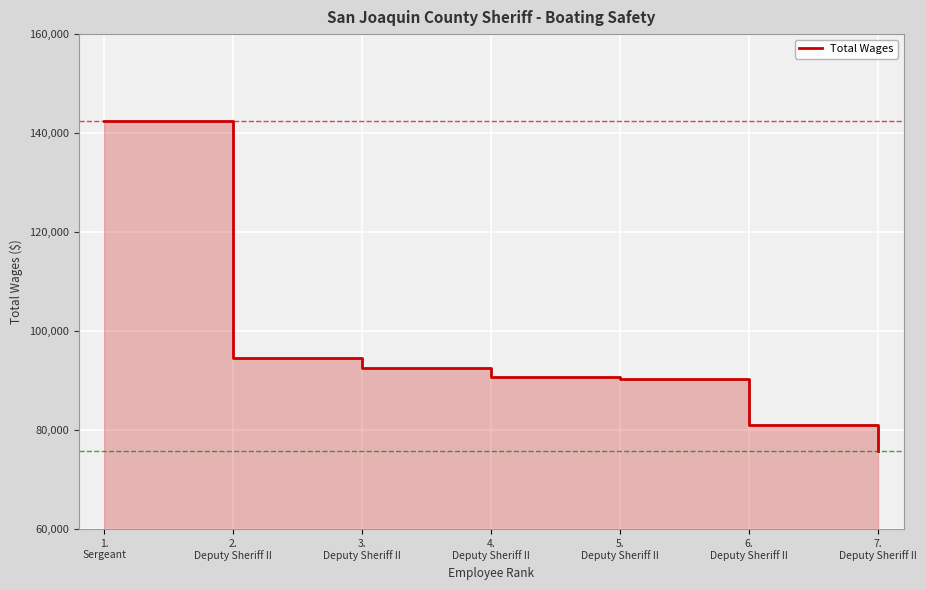

True or false: there are more than 2 points higher than both neighbors.

False